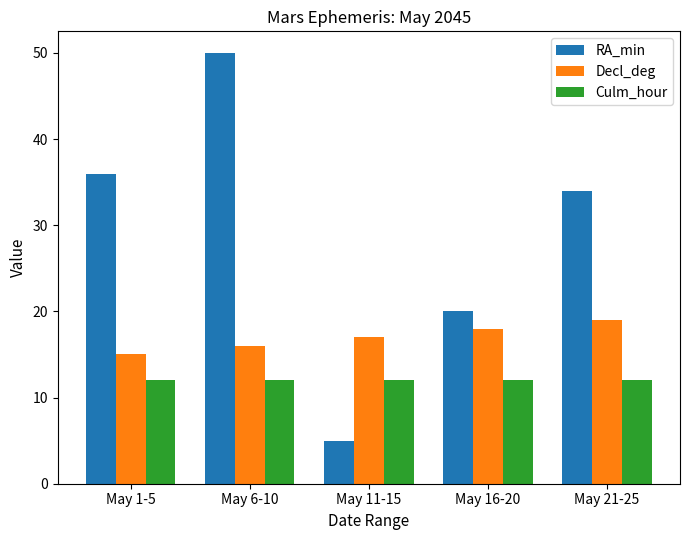

The Culm_hour series shows 22 at May 1-5. True or false?

False